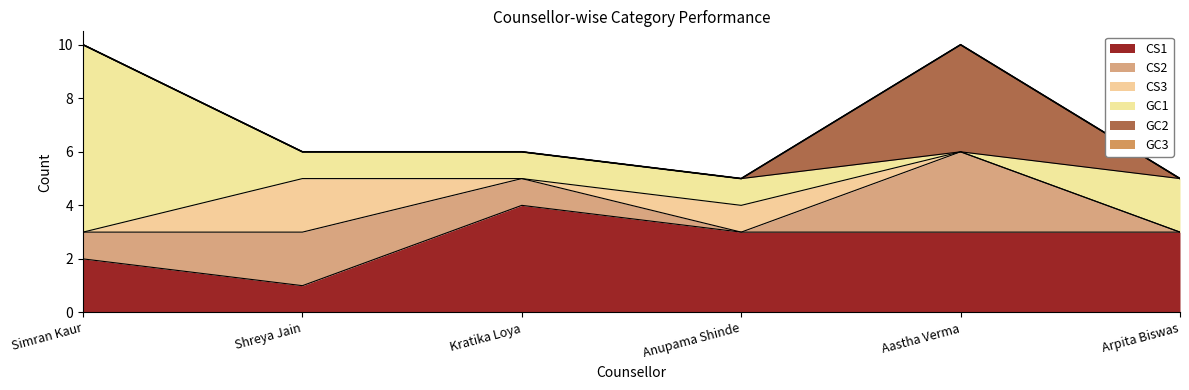

Which has a higher value, Arpita Biswas or Anupama Shinde?

Arpita Biswas